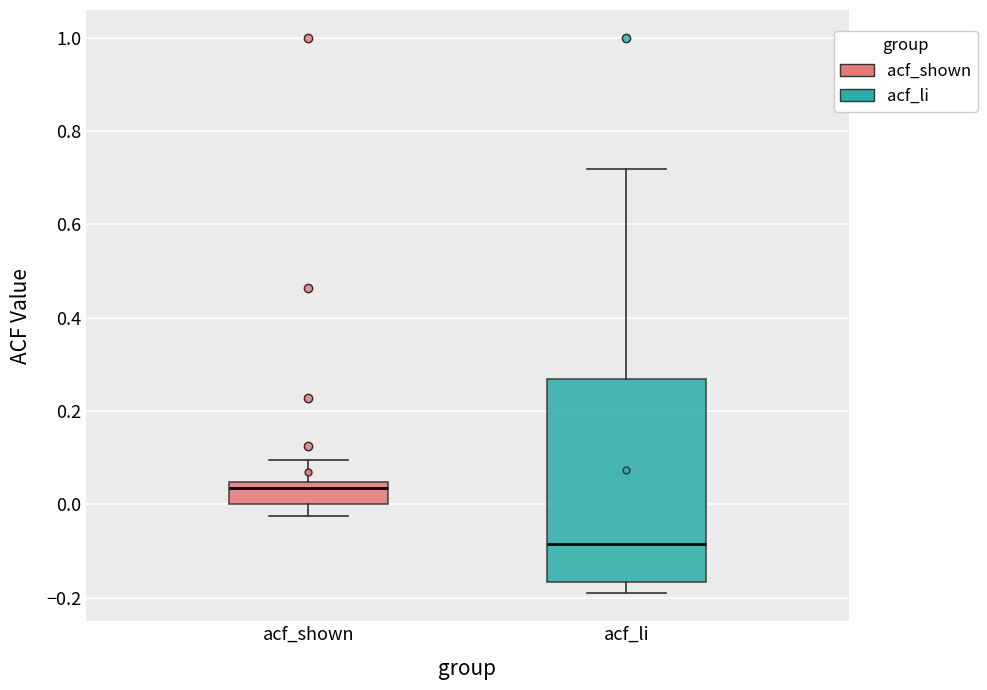

Which box's median line is the highest?

acf_shown